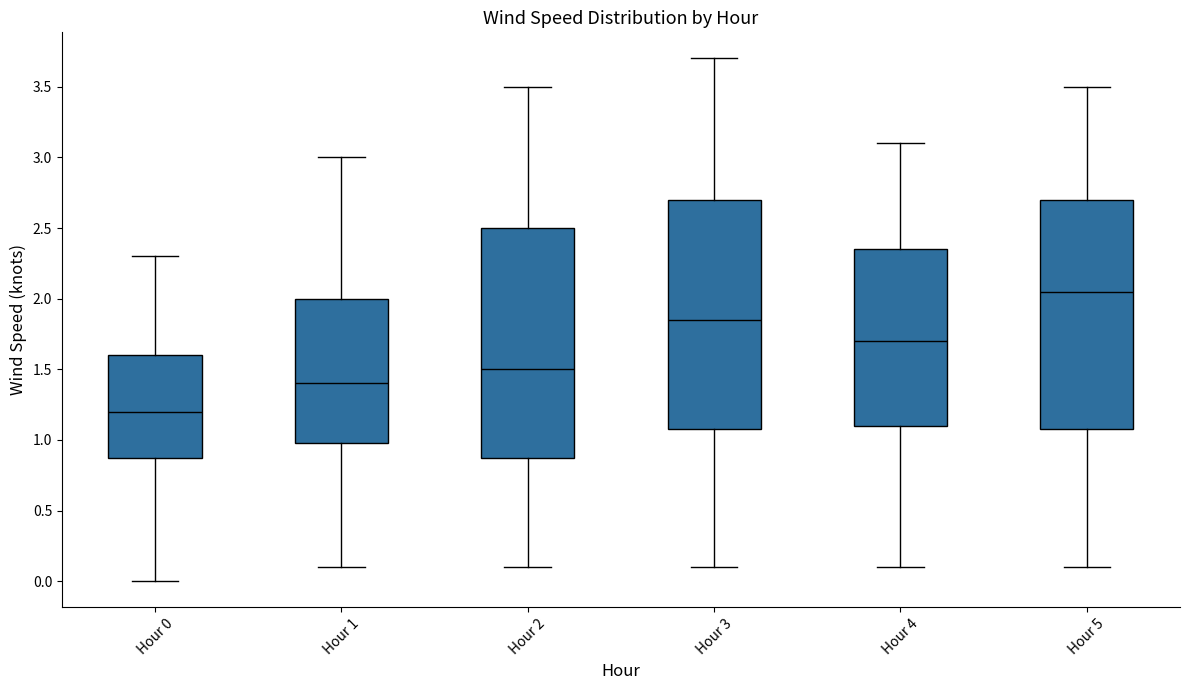

Reading left to right, read every box against the y-axis: the position of its median line, the range the box covers, and the ends of its whiskers. The values are not printed on the chart, so give them approximately, as read against the axis.

Hour 0: median 1.20, box 0.90 to 1.60, whiskers 0.00 to 2.30
Hour 1: median 1.40, box 1.00 to 2.00, whiskers 0.10 to 3.00
Hour 2: median 1.50, box 0.90 to 2.50, whiskers 0.10 to 3.50
Hour 3: median 1.85, box 1.10 to 2.70, whiskers 0.10 to 3.70
Hour 4: median 1.70, box 1.10 to 2.35, whiskers 0.10 to 3.10
Hour 5: median 2.05, box 1.10 to 2.70, whiskers 0.10 to 3.50